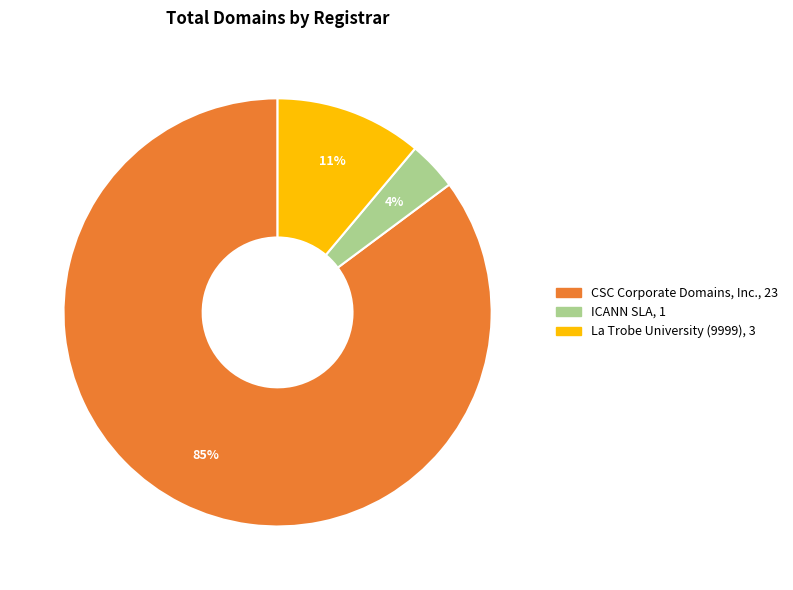

Does any single category account for the majority?

Yes